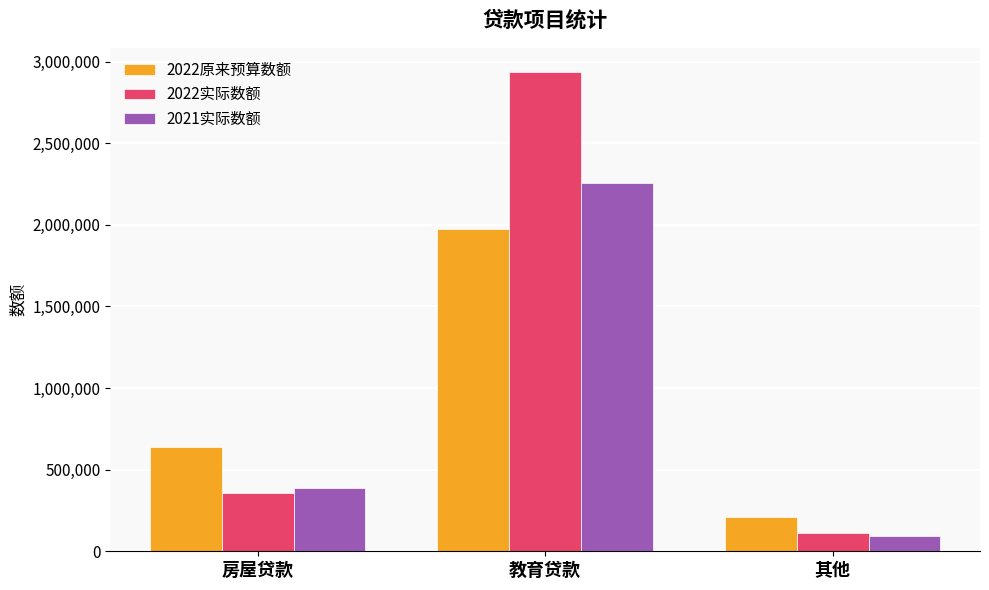

List the labels in order of 2022原来预算数额 value, smallest first.

其他, 房屋贷款, 教育贷款